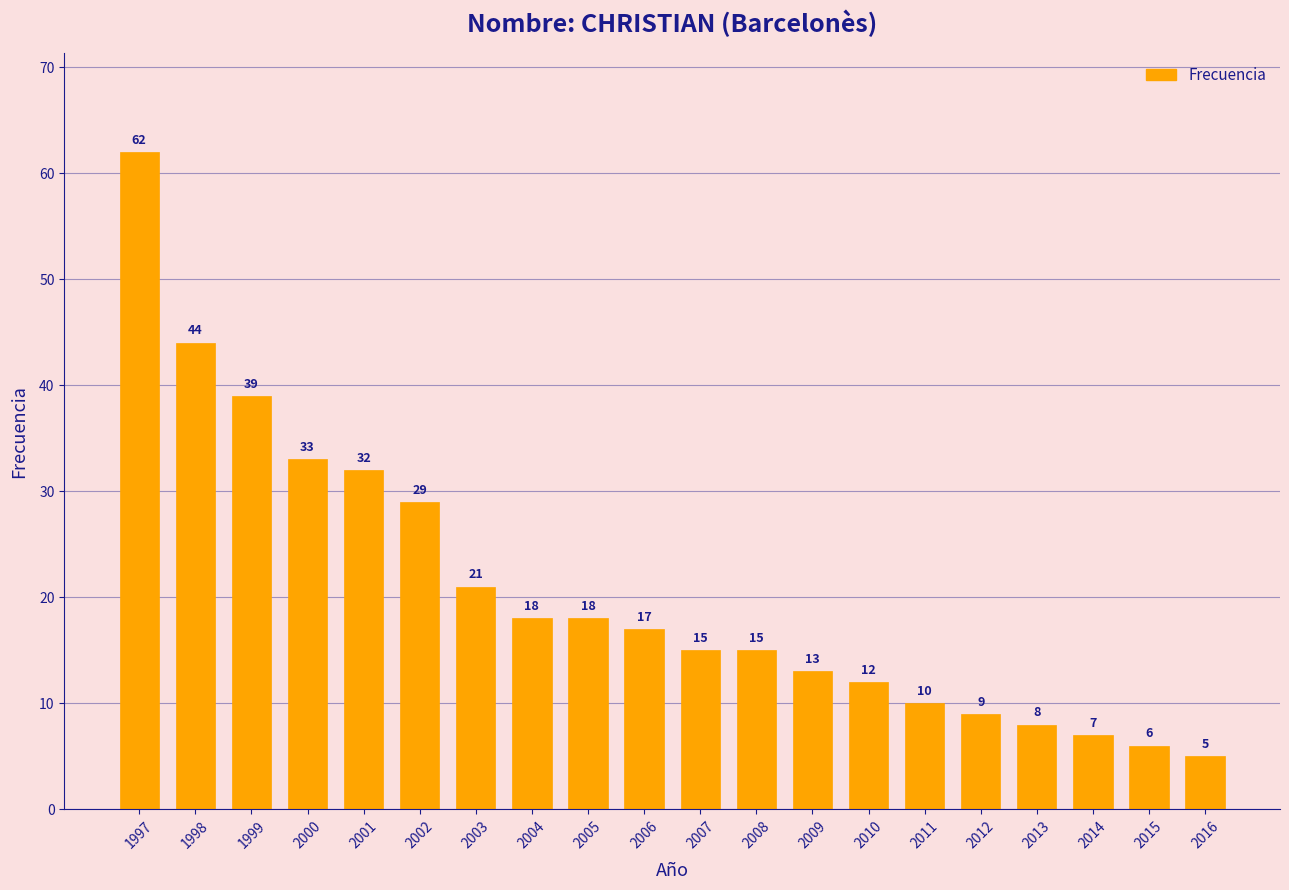

Reading right to left, what are all the values shown in this chart?

5	6	7	8	9	10	12	13	15	15	17	18	18	21	29	32	33	39	44	62